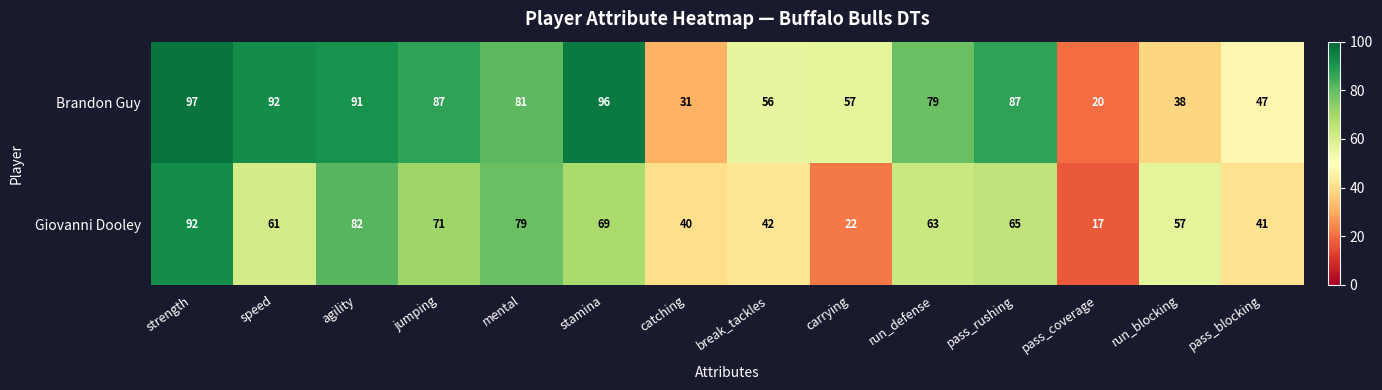

How many distinct data groups are displayed?

2